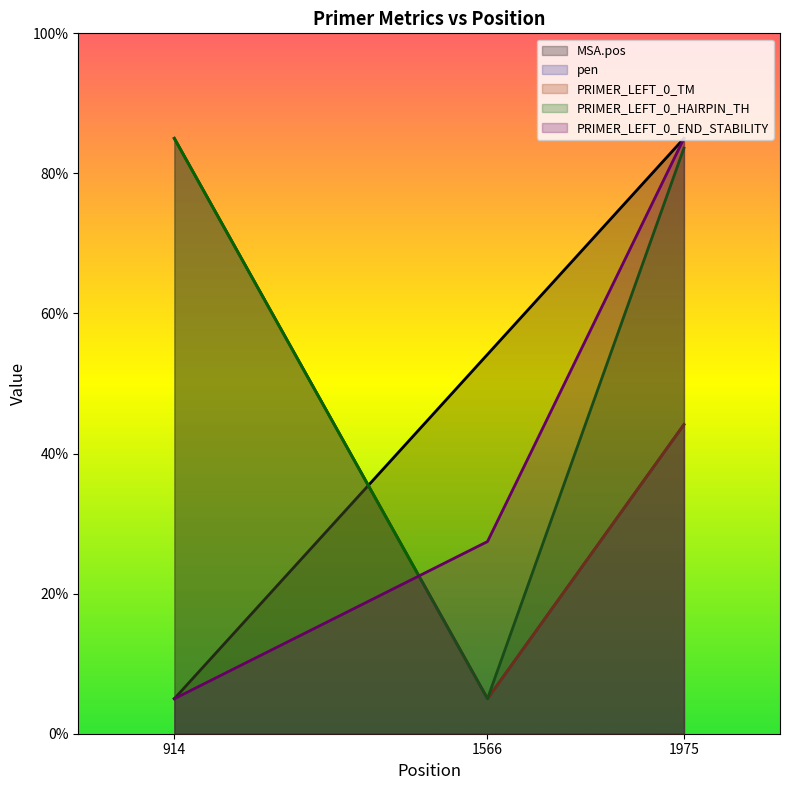

Reading right to left, transcribe all the data shown in this chart.

MSA.pos: 1975=85.0	1566=54.2	914=5.0
pen: 1975=44.1	1566=5.0	914=85.0
PRIMER_LEFT_0_TM: 1975=44.2	1566=5.0	914=85.0
PRIMER_LEFT_0_HAIRPIN_TH: 1975=83.6	1566=5.0	914=85.0
PRIMER_LEFT_0_END_STABILITY: 1975=85.0	1566=27.4	914=5.0